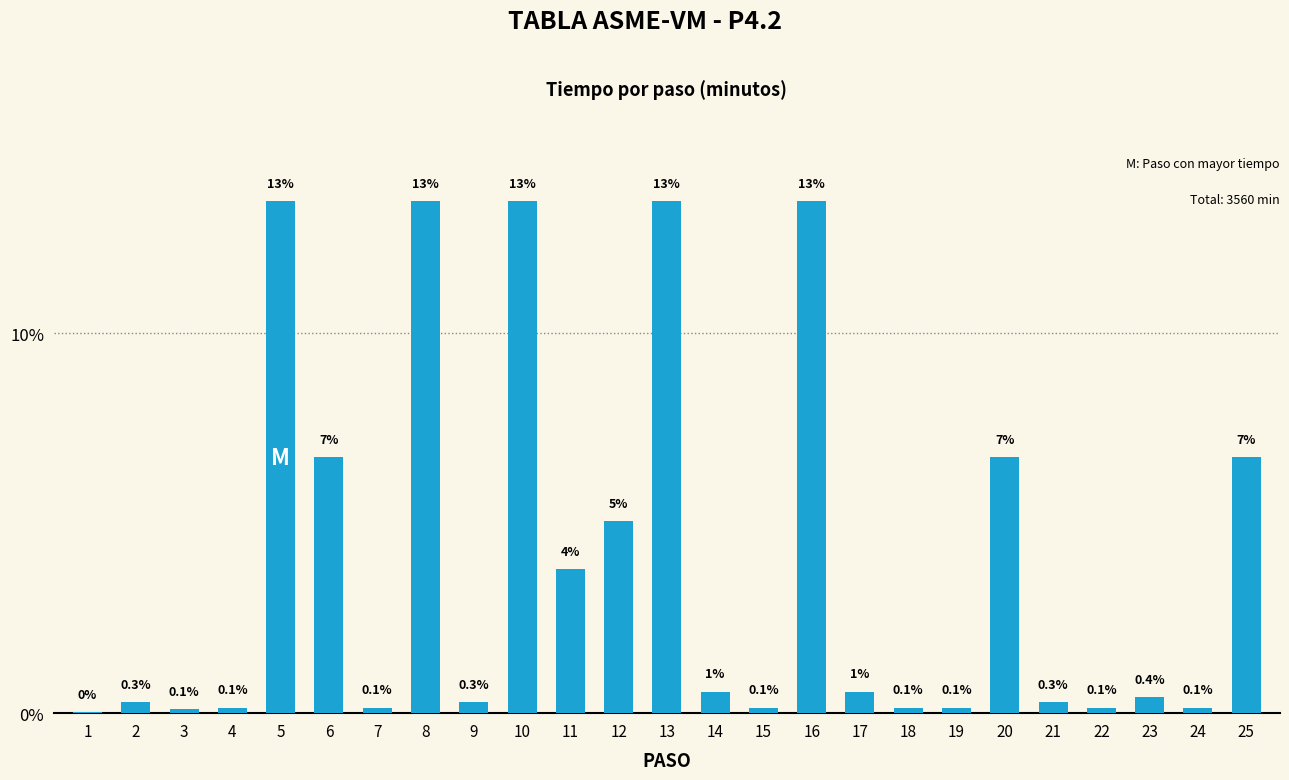

What is the greatest value displayed?

13.5